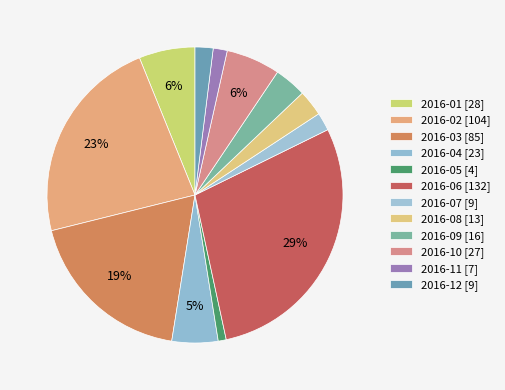

Is there any slice that represents more than half of the pie?

No